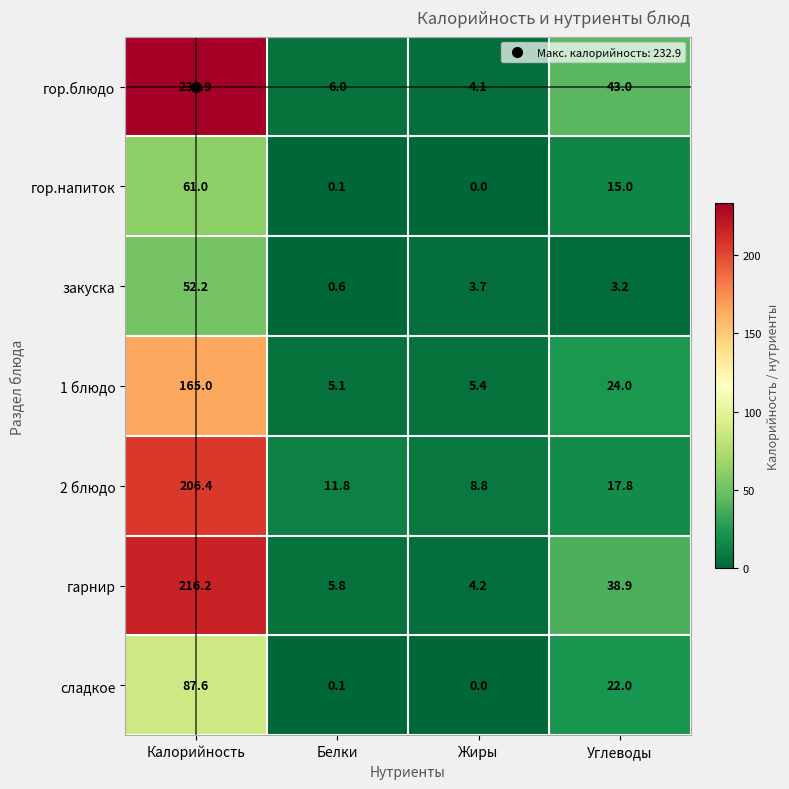

Which category has the lowest value across all series?

Жиры